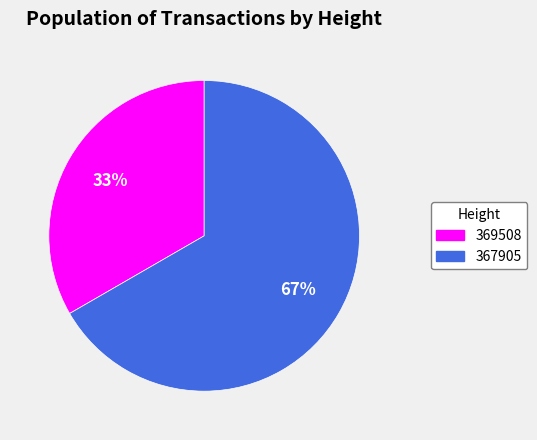

What is the ratio of the value at 369508 to the value at 367905?

0.5